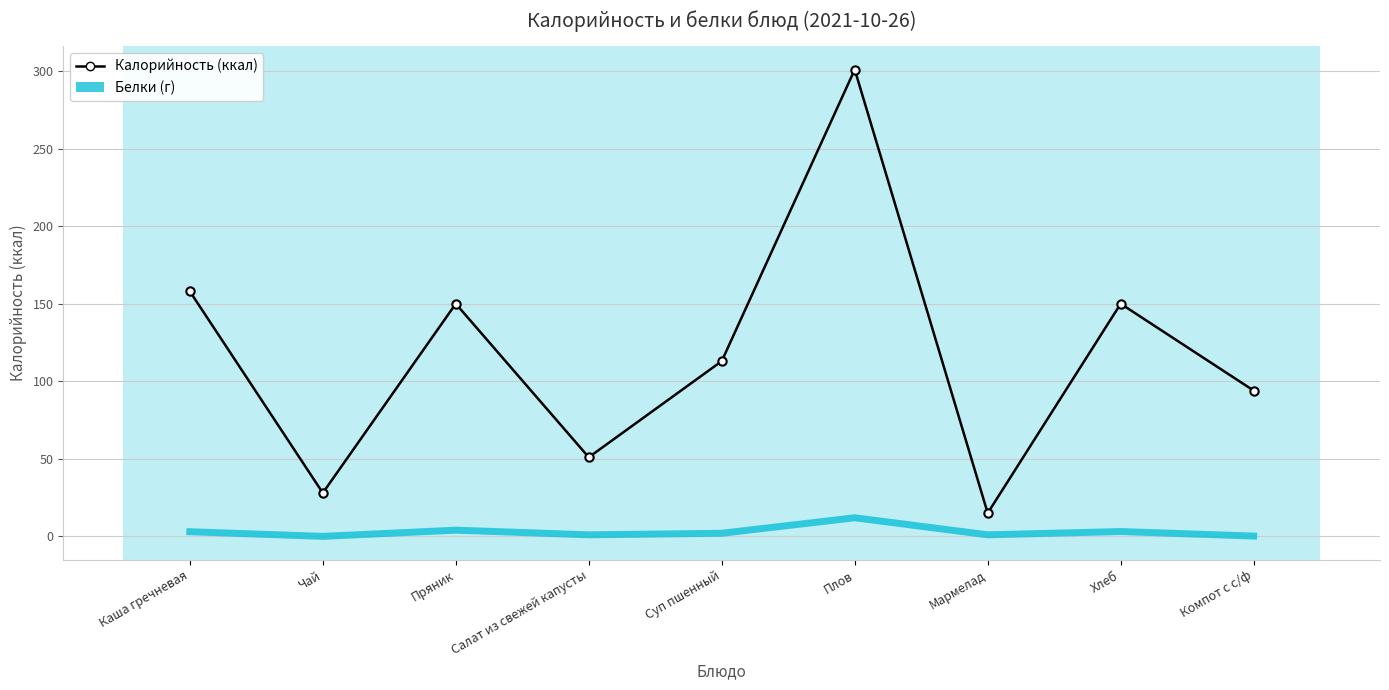

Is it true that Калорийность (ккал) equals 28.0 at Чай?

True